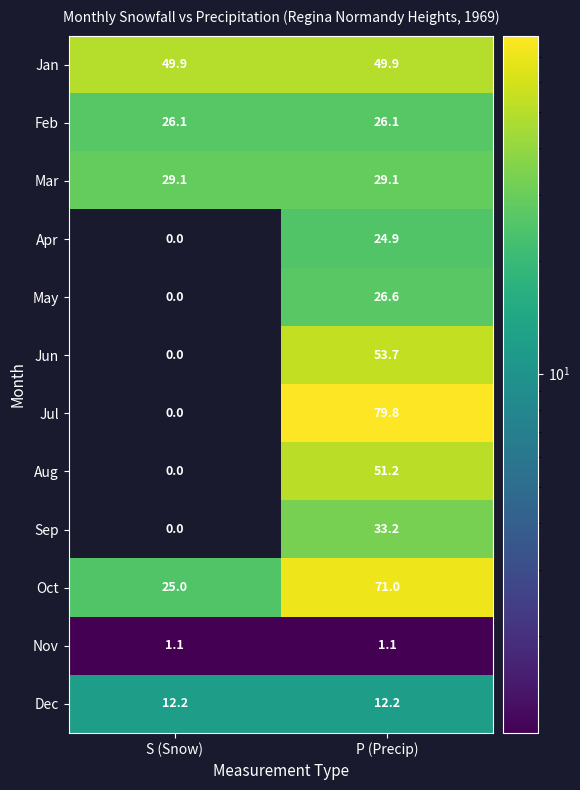

At P (Precip), list the series in order from smallest to largest.

Nov, Dec, Apr, Feb, May, Mar, Sep, Jan, Aug, Jun, Oct, Jul